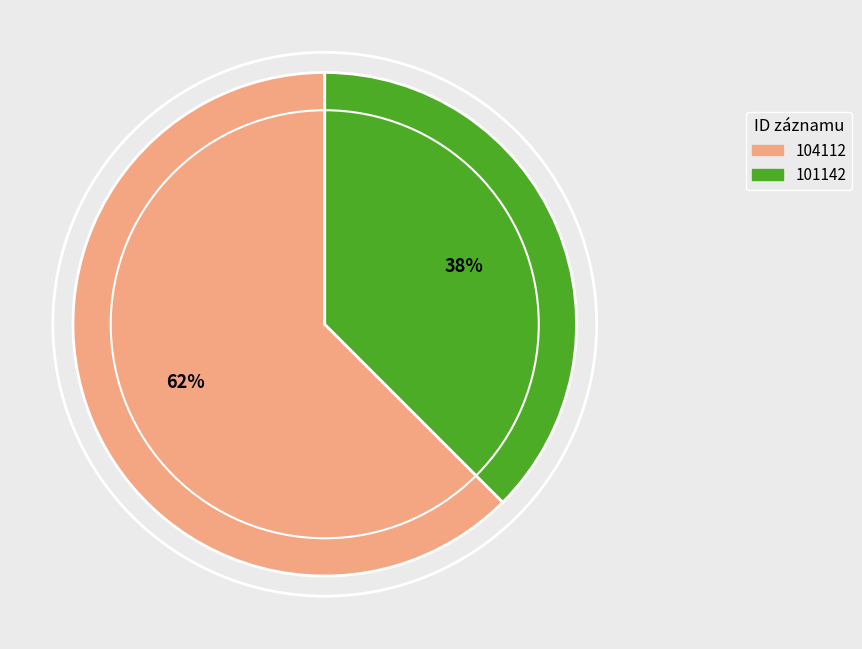

Does 104112 account for over 50% of the chart?

Yes